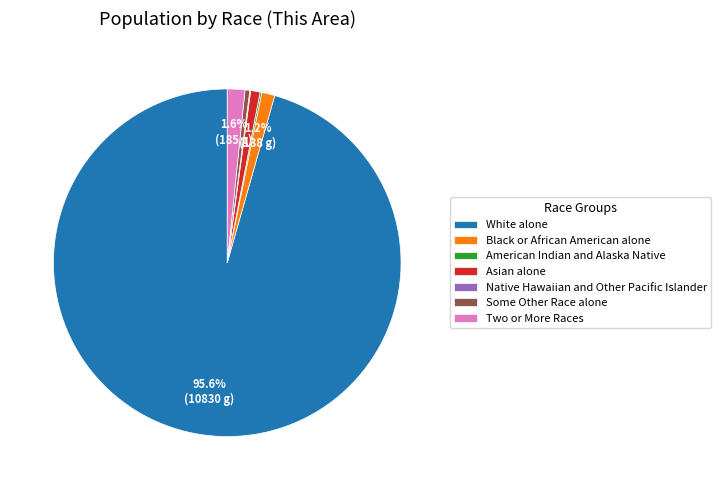

Which category has the biggest portion of the pie?

White alone